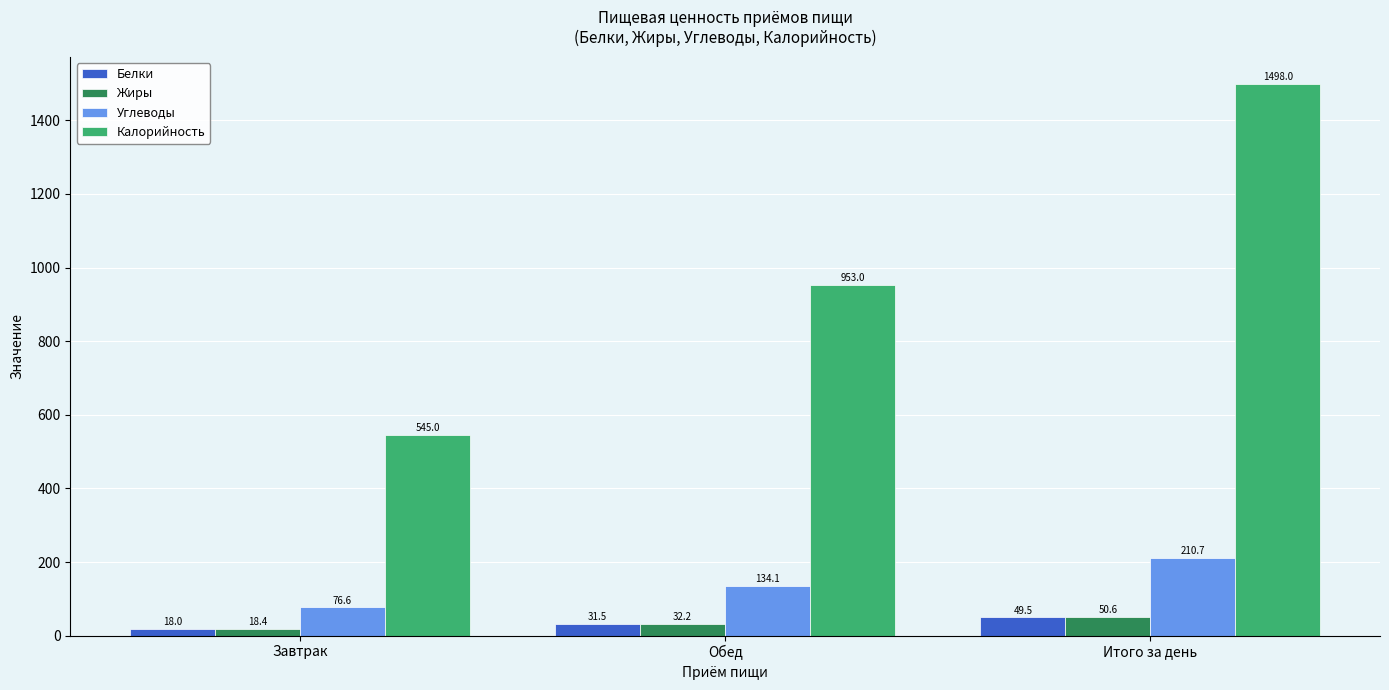

What is the sum of all Углеводы values?

421.3